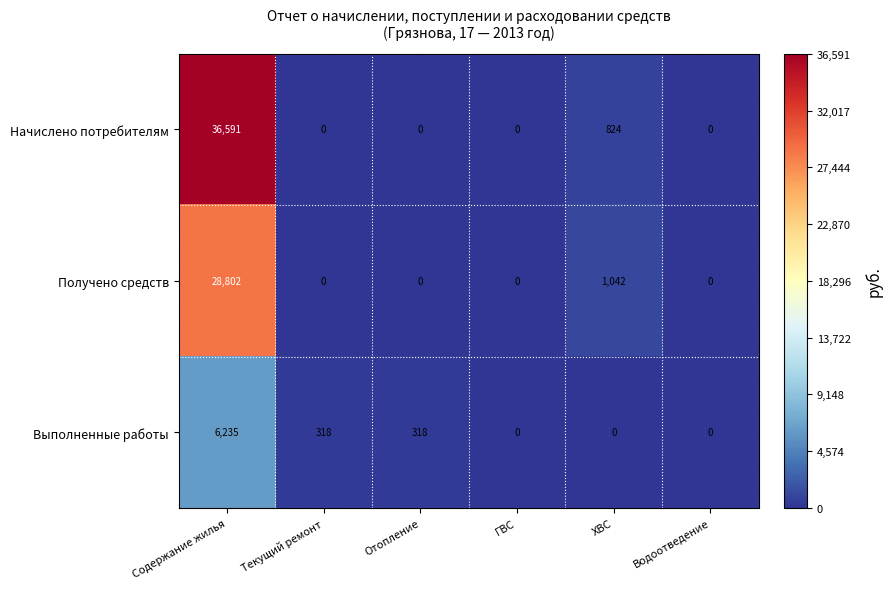

List the series in order of their peak value, highest first.

Начислено потребителям, Получено средств, Выполненные работы